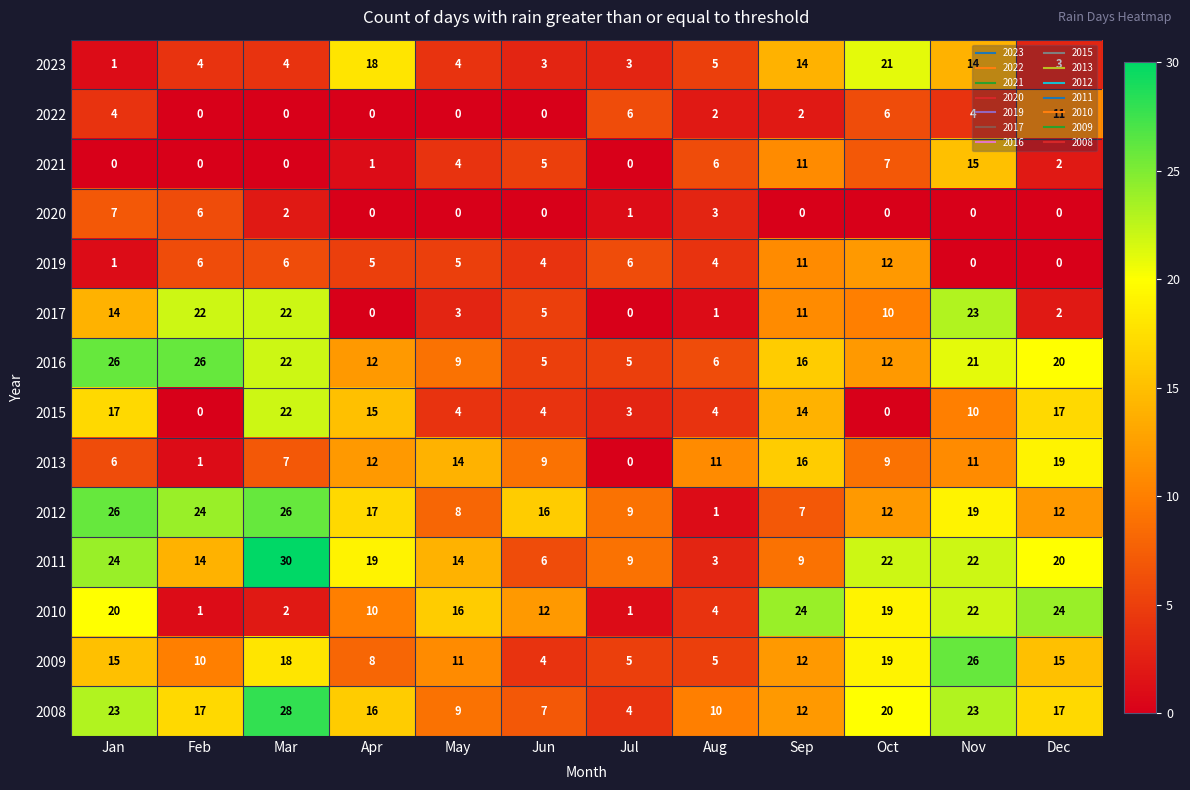

What is the difference between the second highest and second lowest values in the 2017 series?

22